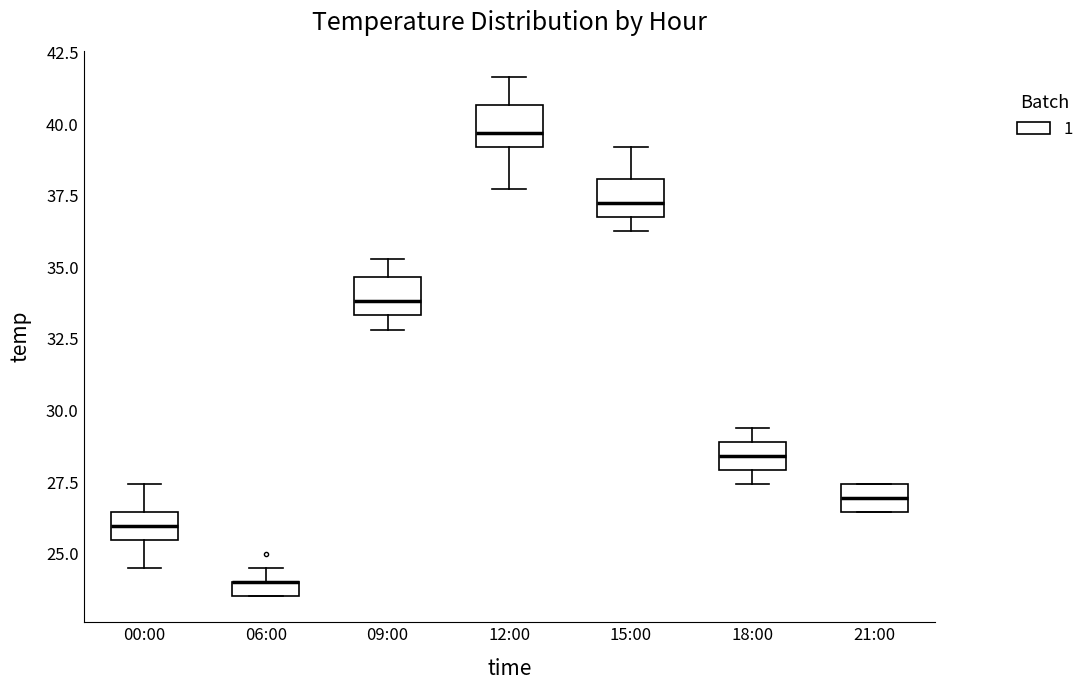

Where is the upper edge of the box for 15:00 on the y-axis? The values are not printed on the chart, so give them approximately, as read against the axis.

38.0